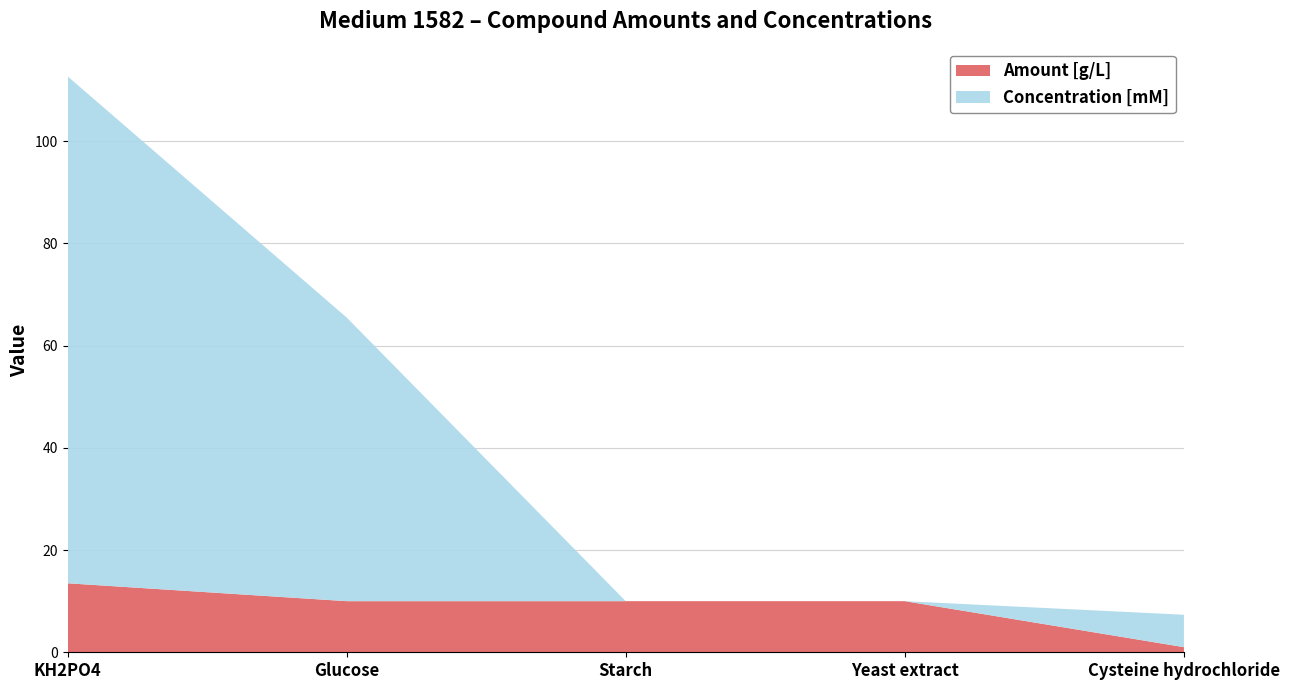

Reading left to right, extract all data points from this chart.

Amount [g/L]: KH2PO4=13.5	Glucose=10.0	Starch=10.0	Yeast extract=10.0	Cysteine hydrochloride=1.0
Concentration [mM]: KH2PO4=99.2	Glucose=55.5	Starch=0.0	Yeast extract=0.0	Cysteine hydrochloride=6.3